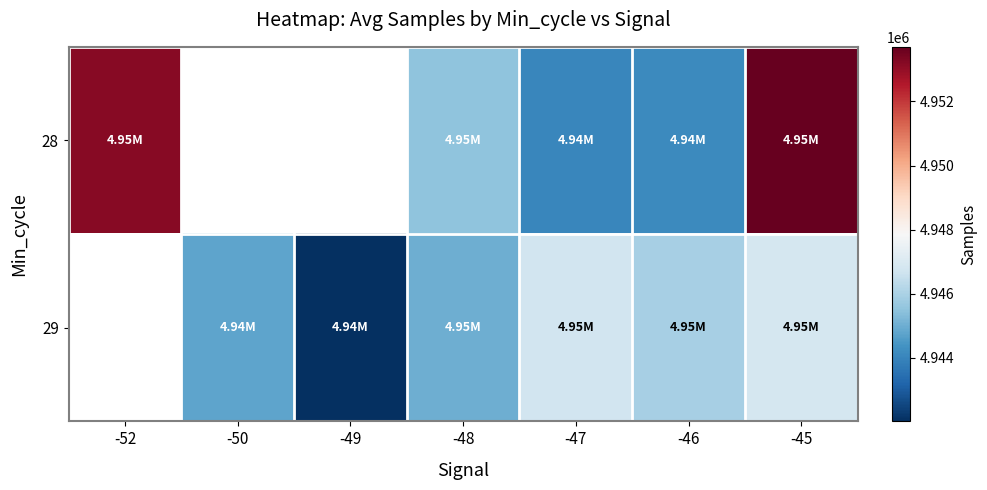

Count the number of data series in this chart.

2